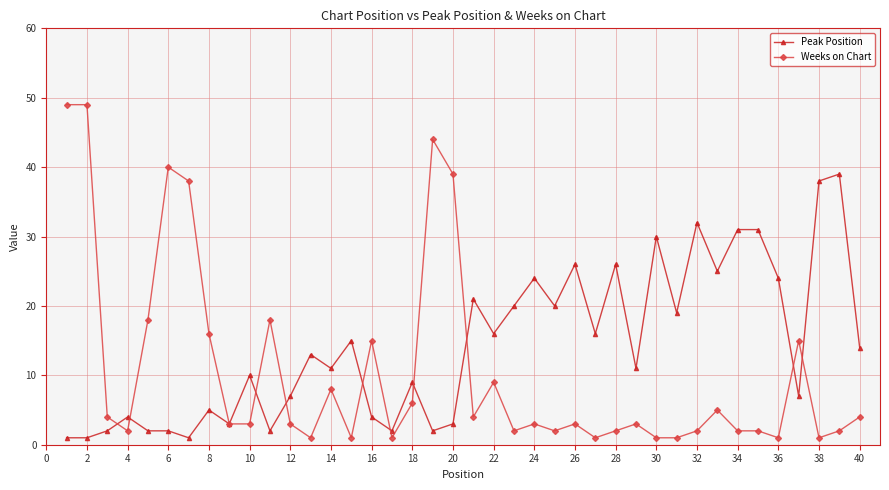

Which series has the largest range (max minus min)?

Weeks on Chart